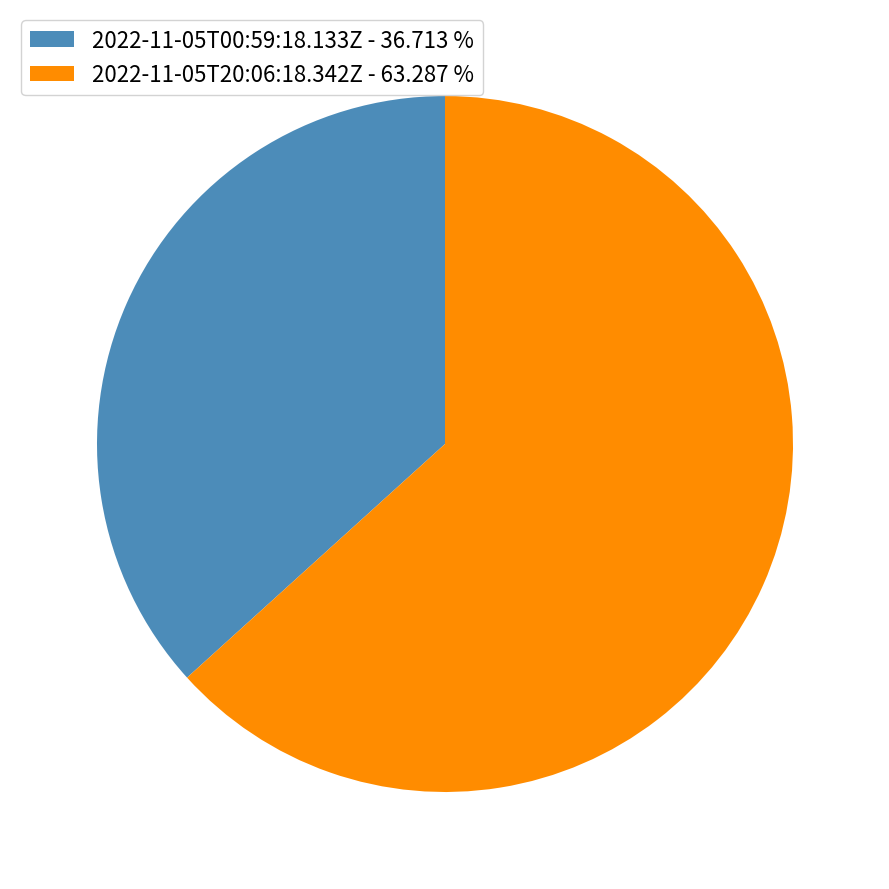

True or false: 2022-11-05T00:59:18.133Z accounts for 37% of the total.

True